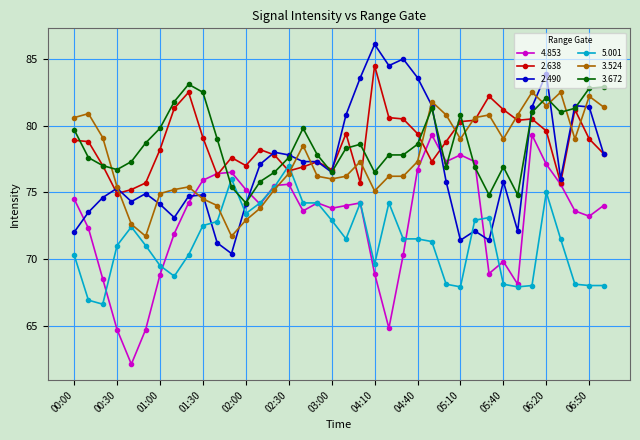

True or false: 5.001 has more than 0 points higher than both neighbors.

True